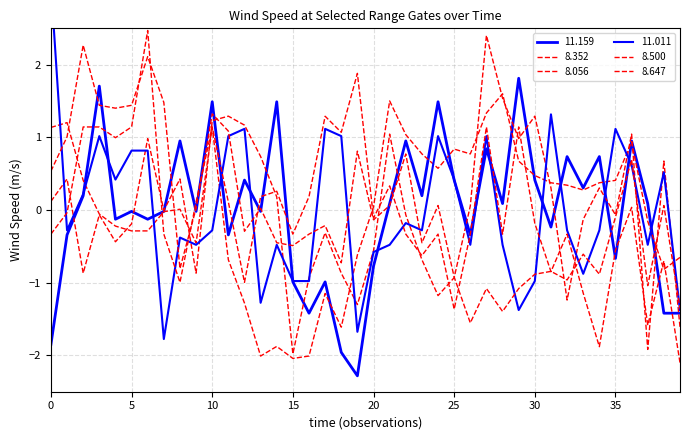

What is the difference between the  11.011 values at 33 and 35?

2.0